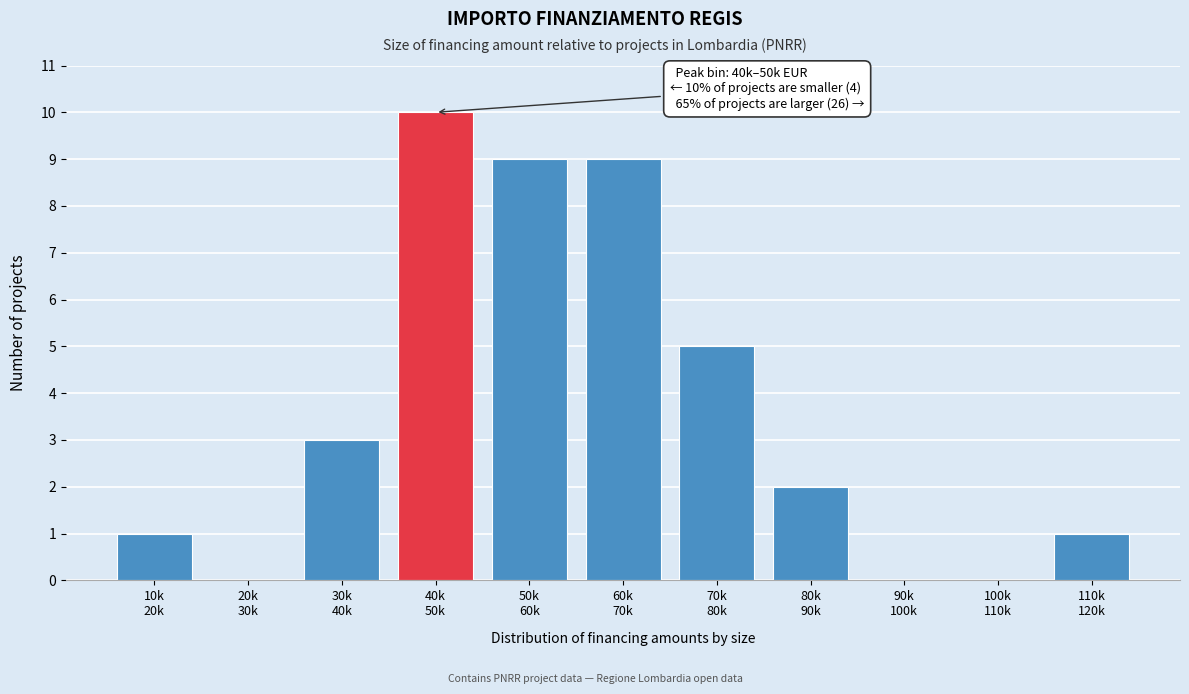

What is the maximum value shown in the chart?

10